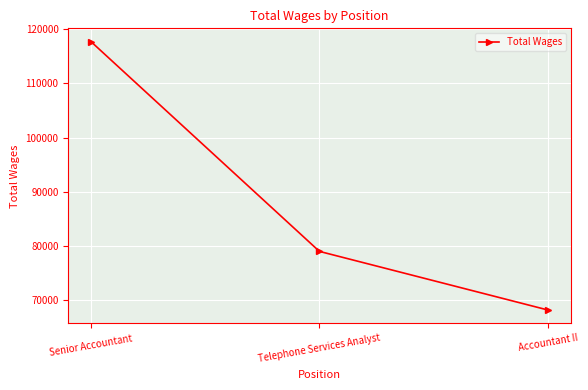

Reading right to left, what are all the values shown in this chart?

68227	79021	117660